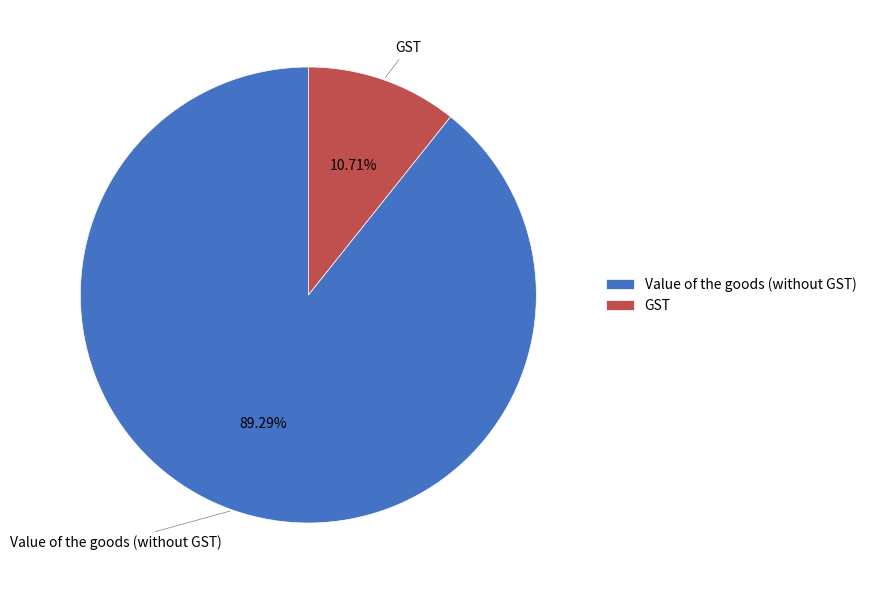

Combined, what portion of the pie is Value of the goods (without GST) and GST?

100.0%